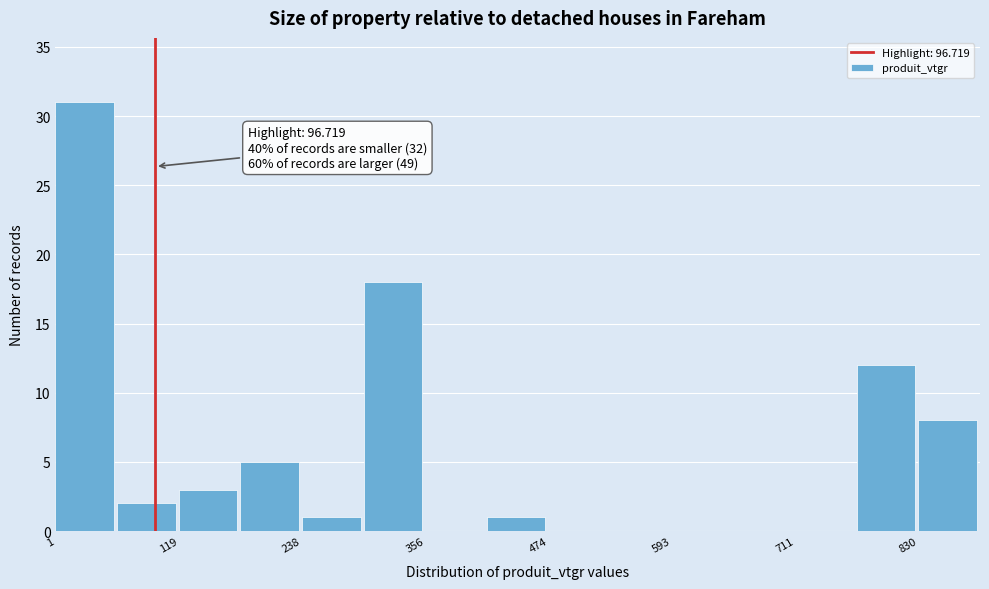

Read against the x-axis, roughly where is the centre of the tallest bar?

20